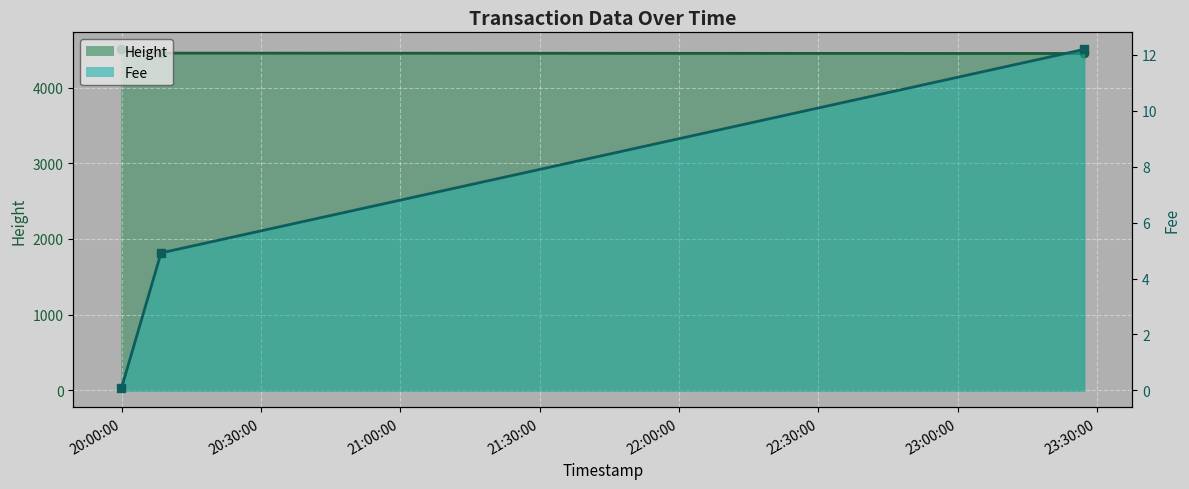

At which category does the chart reach its minimum across all series?

2019-01-22 19:59:57